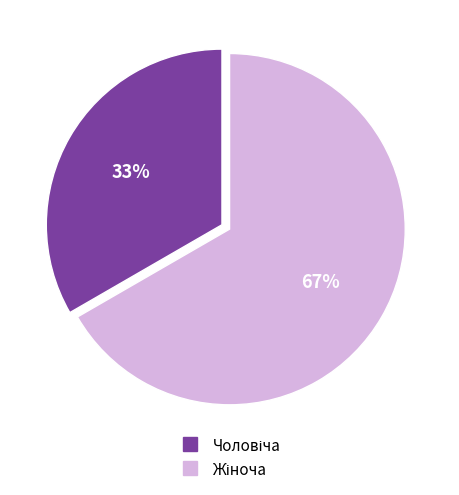

Is there a majority slice in this chart?

Yes